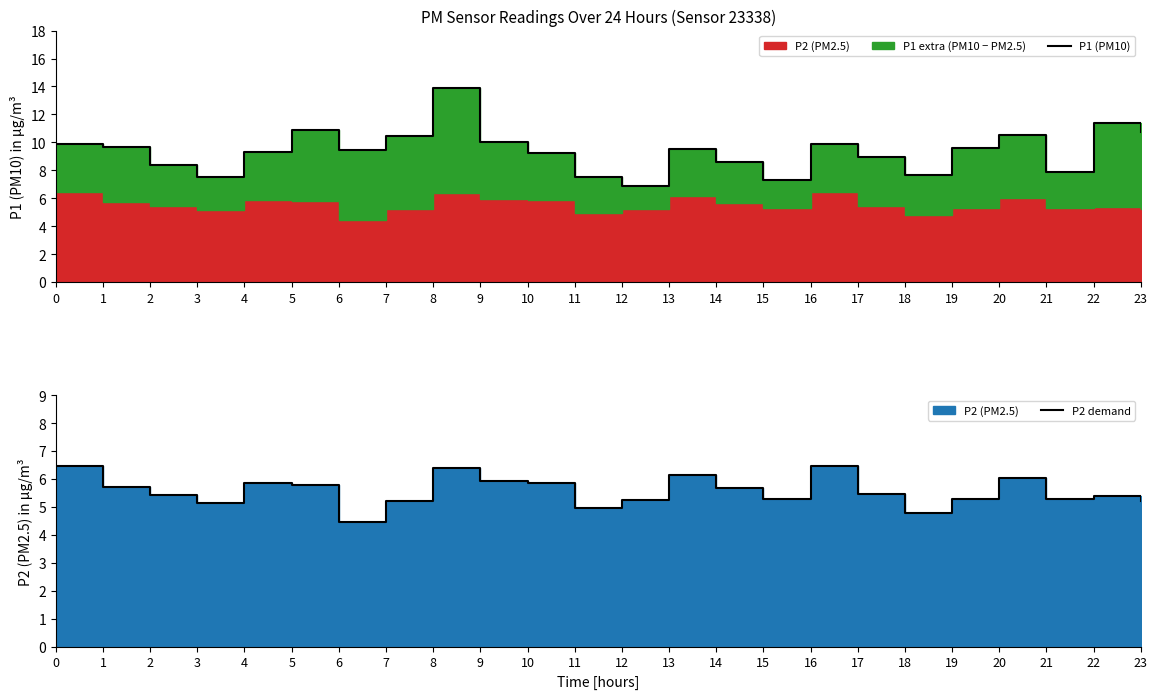

What is the difference between the maximum and minimum values in the P2 demand series?

2.0